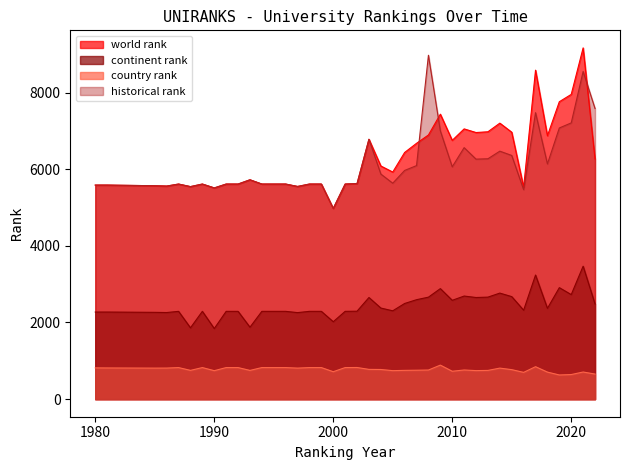

Where is the first local minimum for world rank?

1986